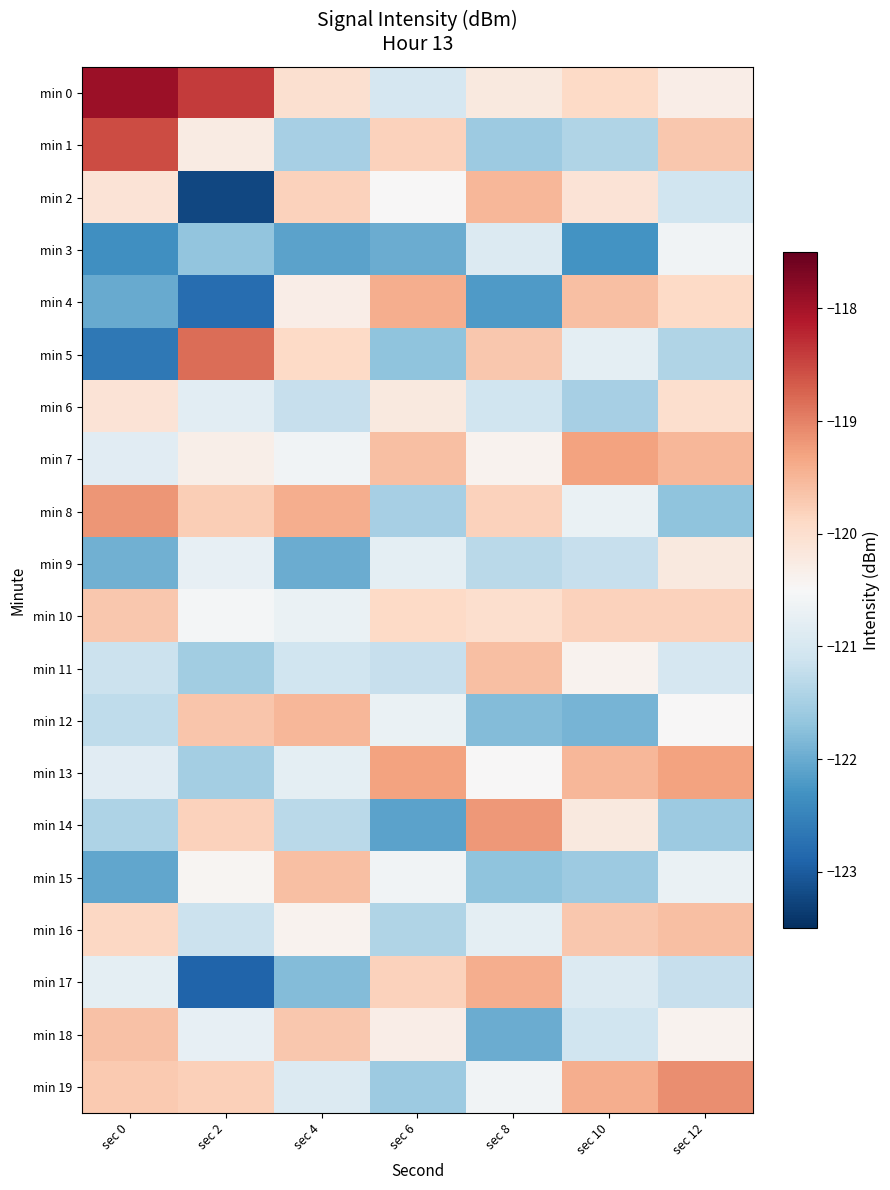

At which category is the sum across all series the highest?

sec 12